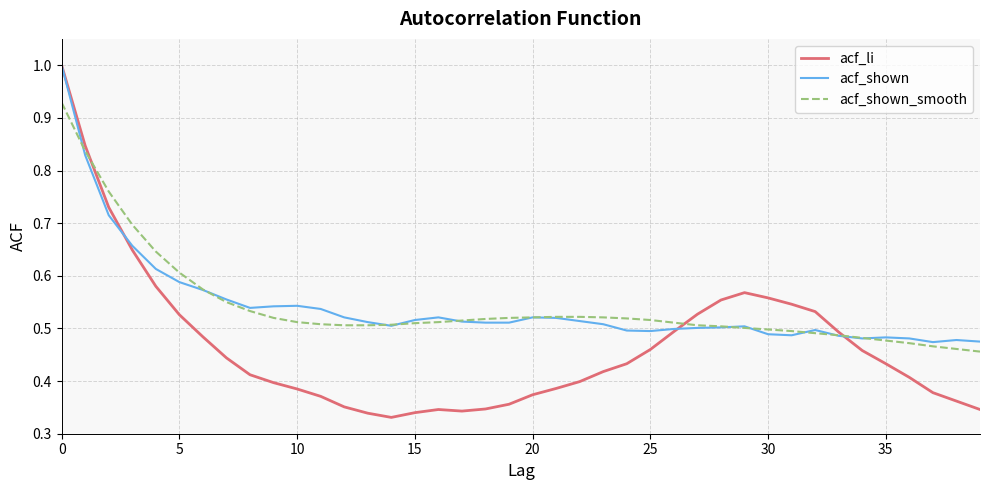

In acf_shown, how many points are higher than both neighbors (excluding endpoints)?

7